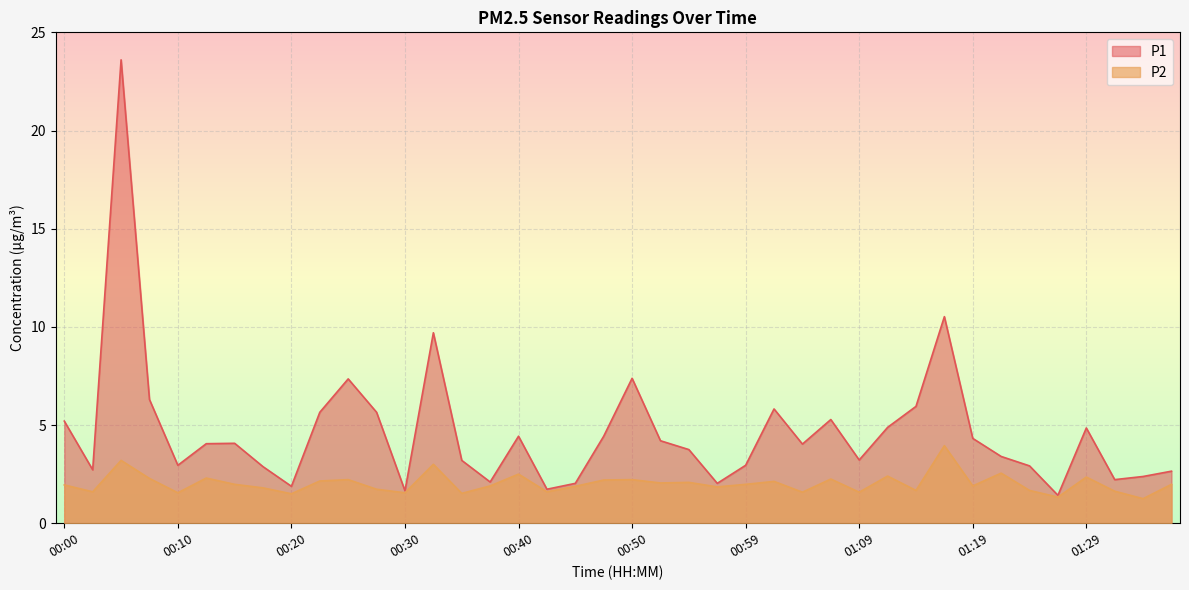

Which series changed the most between 01:14 and 01:19?

P1